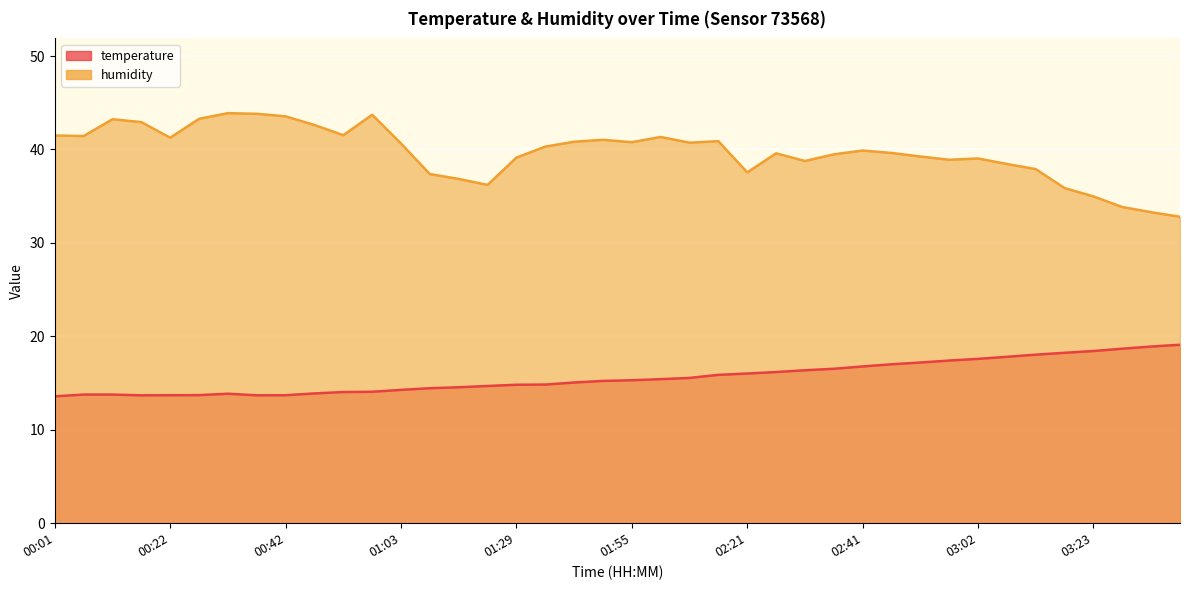

Which series changed the most between 01:55 and 03:07?

temperature